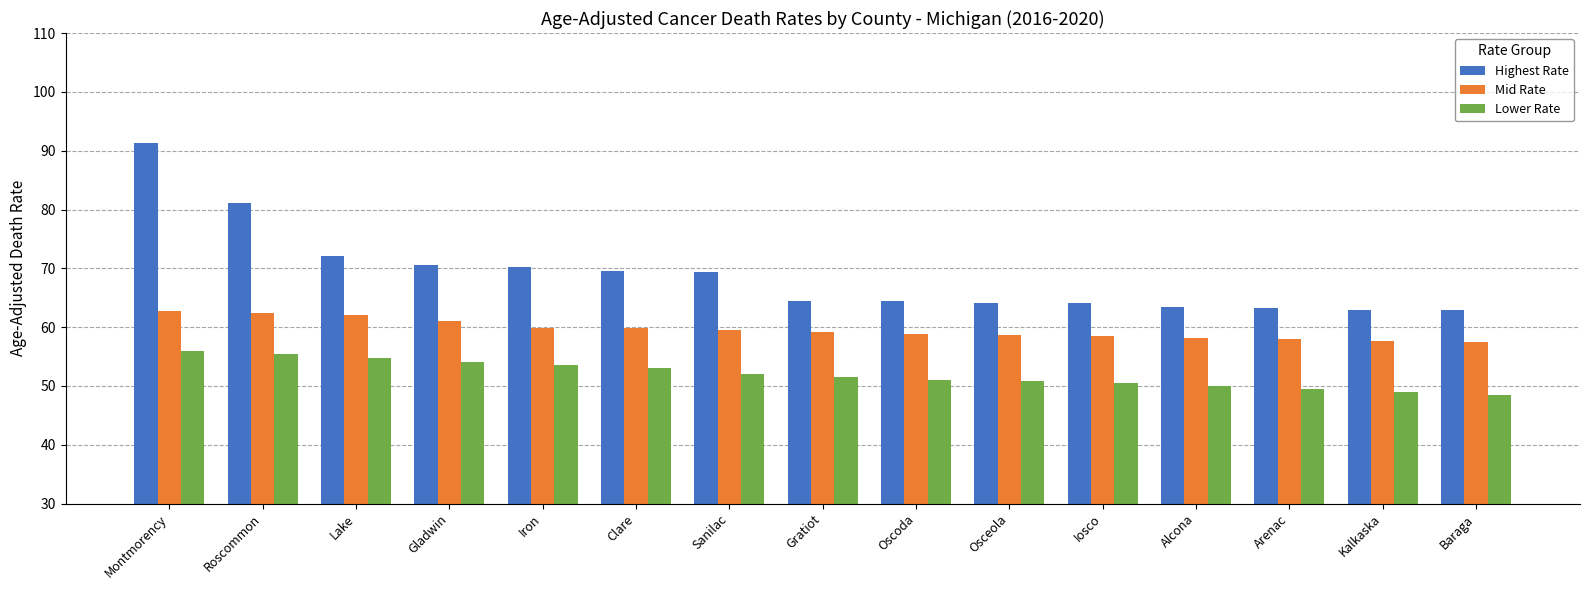

At which category is the sum across all series the highest?

Montmorency